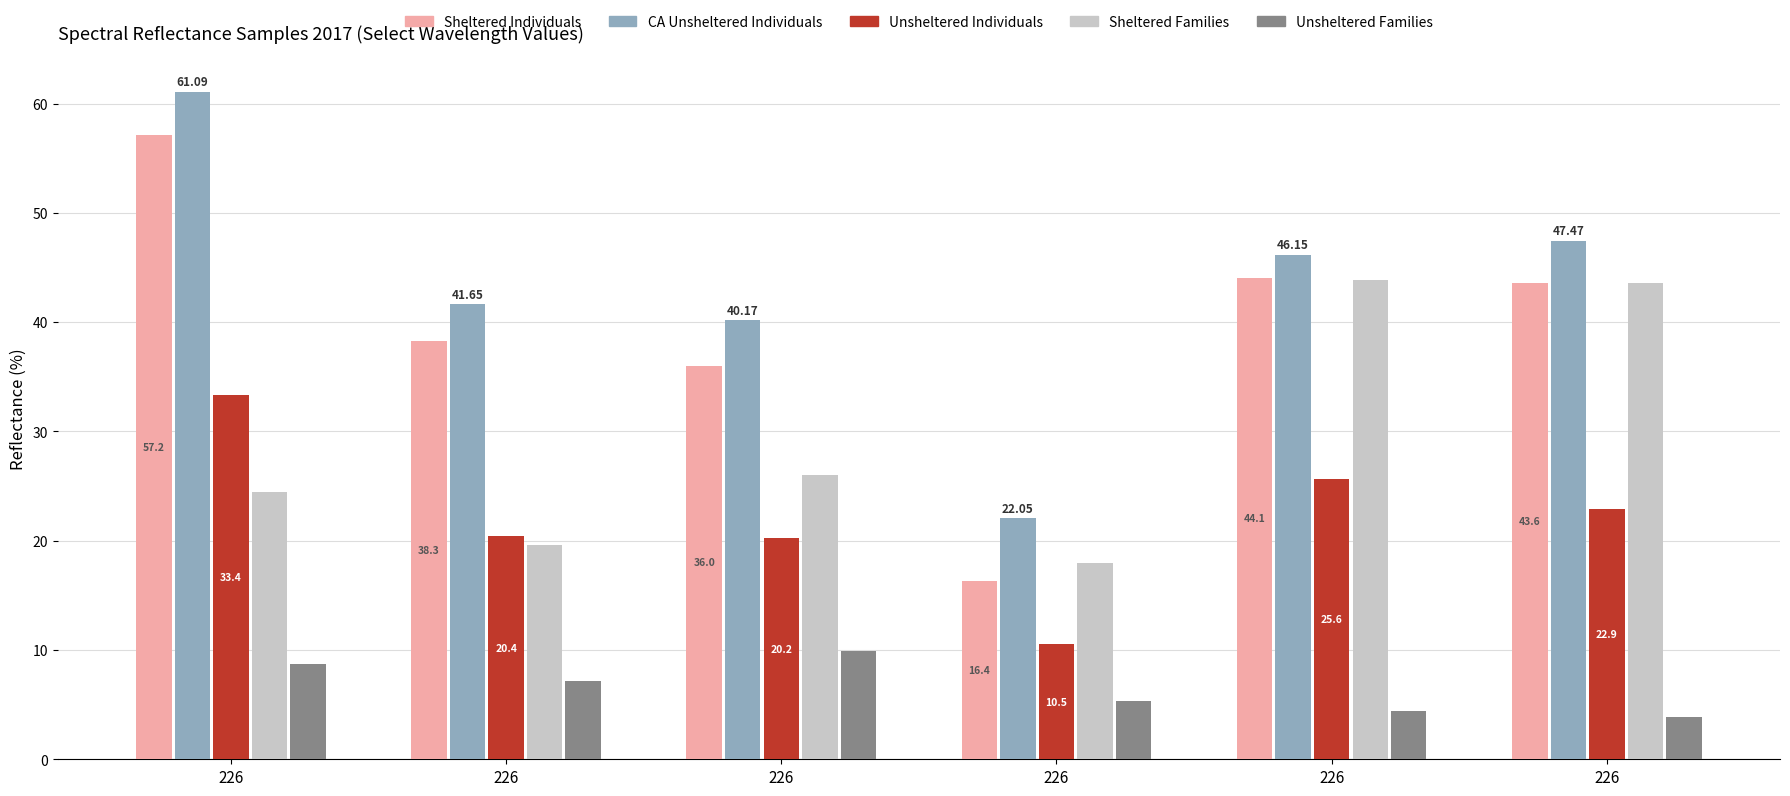

Which category has the lowest value in the CA Unsheltered Individuals series?

226